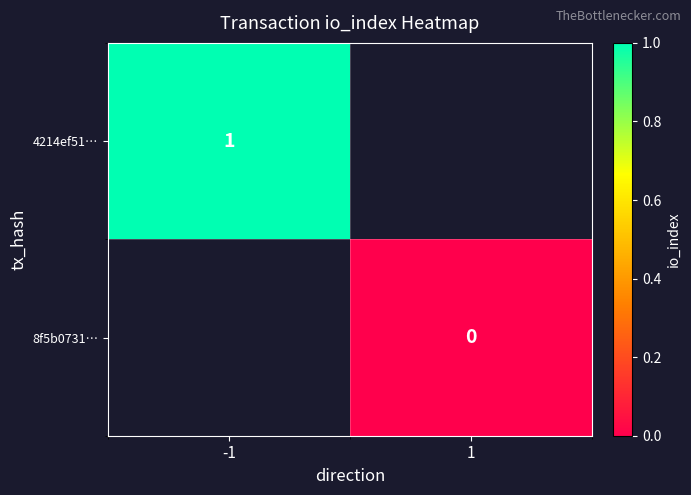

Is it true that 4214ef51… equals 1 at -1?

True